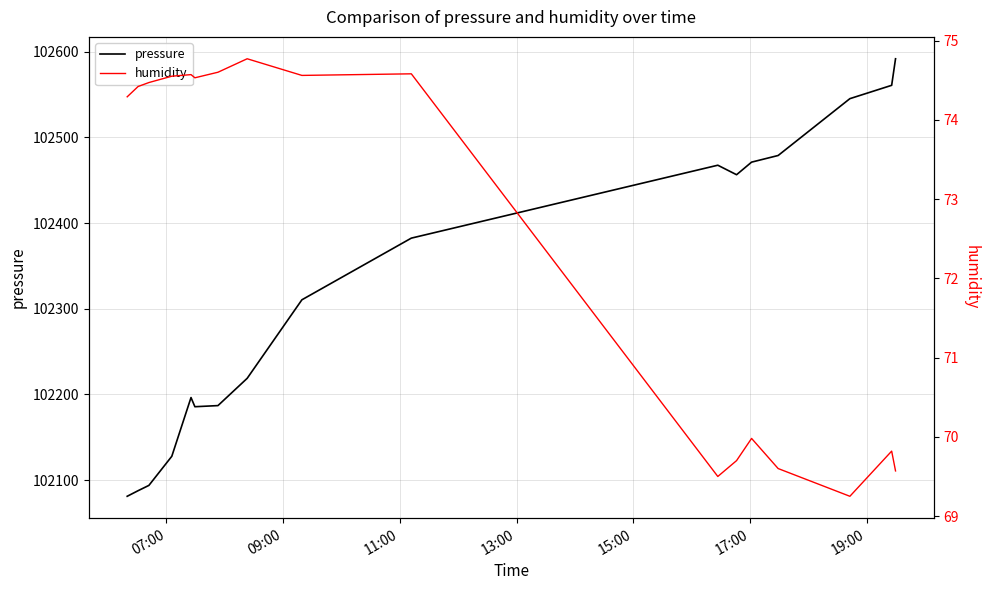

What is the lowest value of the pressure series?

102081.1